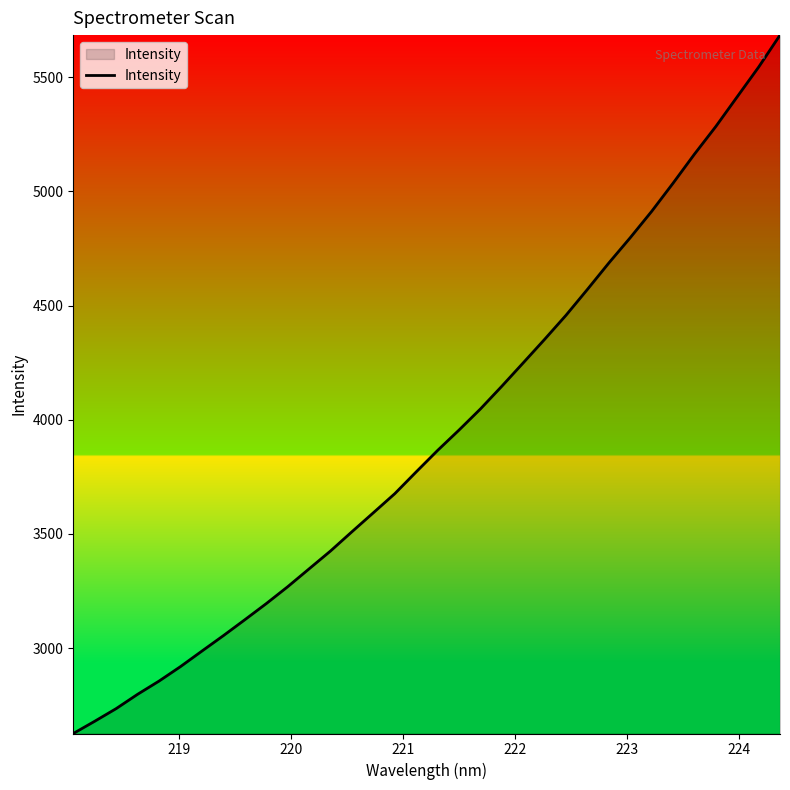

True or false: the data has more than 1 interior local peaks.

False